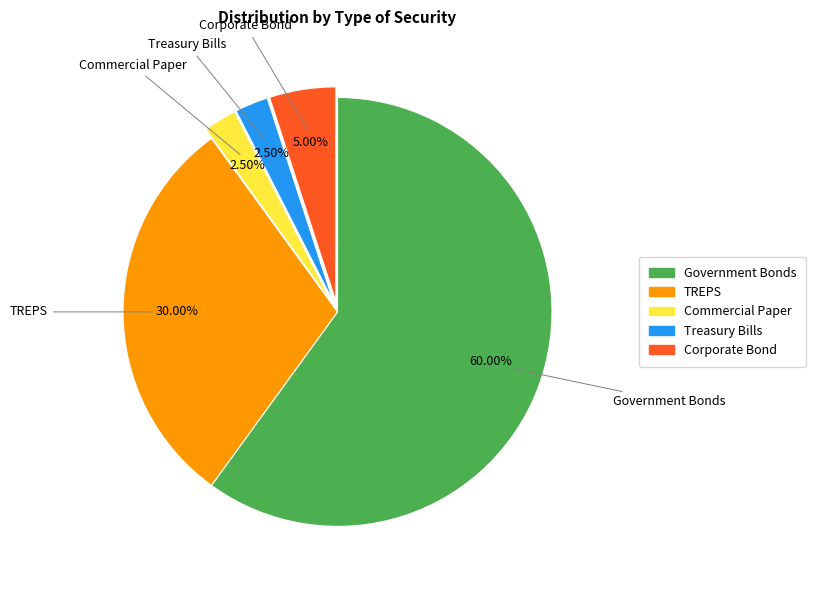

Approximately how many times larger is the value at Government Bonds compared to Commercial Paper?

24.0